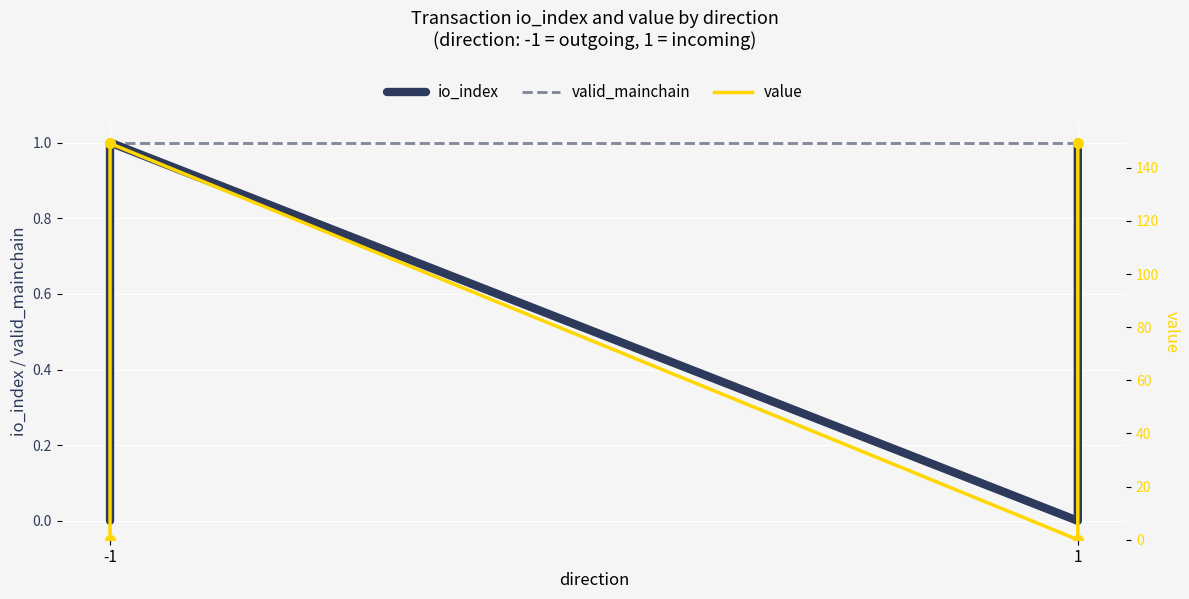

At which category is the sum across all series the highest?

-1